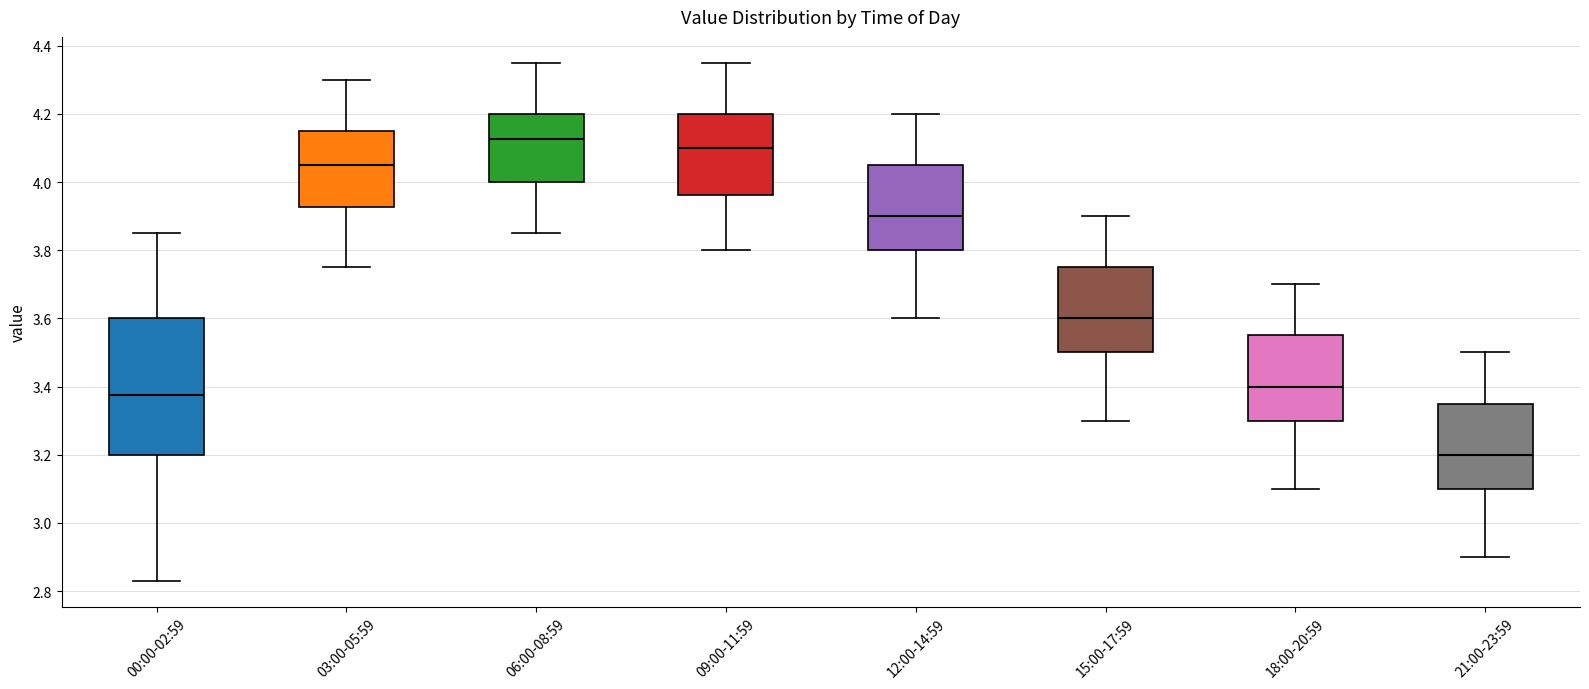

Which box's median line is the lowest?

21:00-23:59